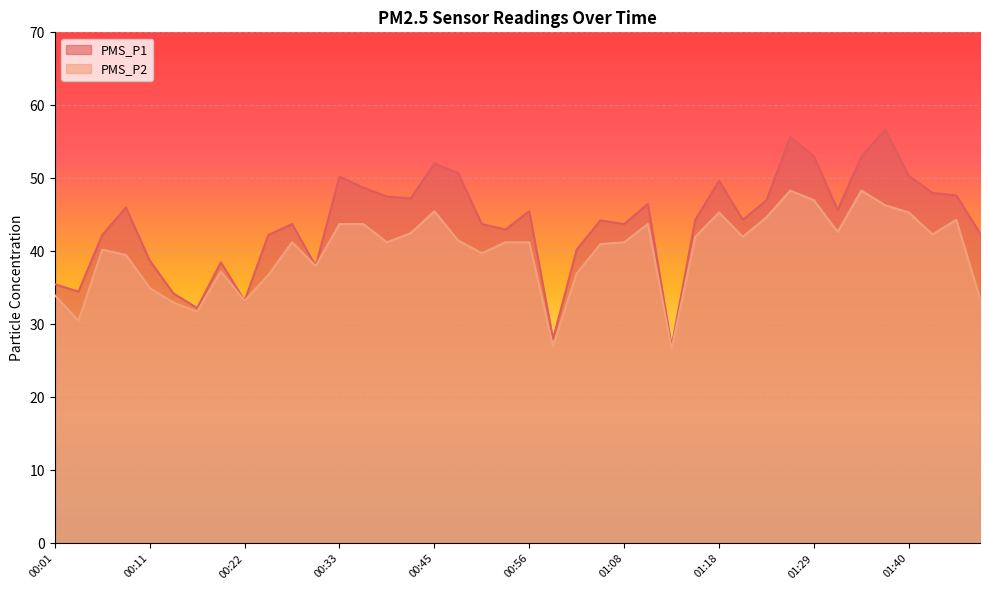

True or false: PMS_P1 and PMS_P2 intersect in this chart.

False